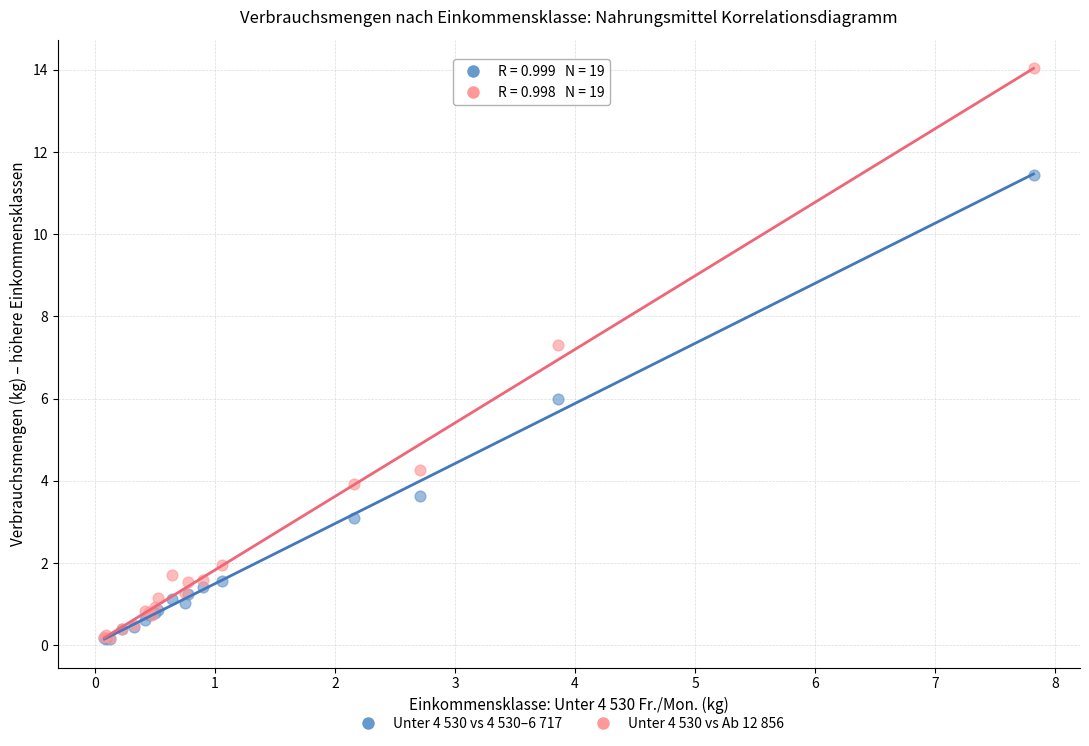

Across all series, what Y value is closest to 7?

7.3